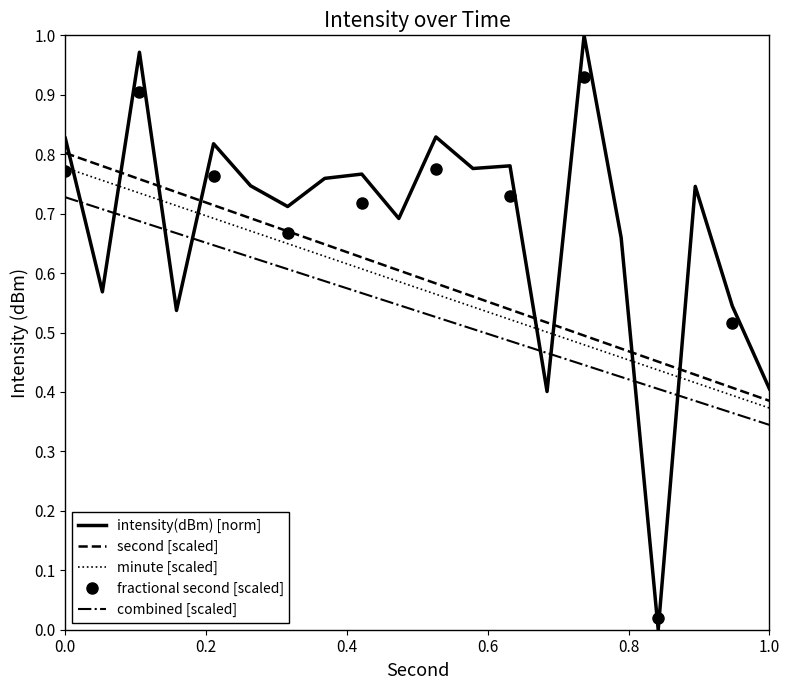

Is the value of second at 32 greater than the value of intensity(dBm) at 26?

Yes